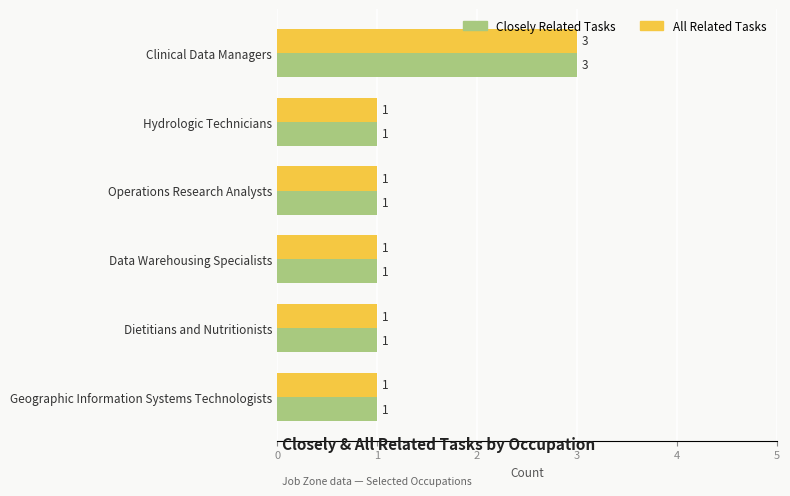

At which category is the sum across all series the highest?

Clinical Data Managers